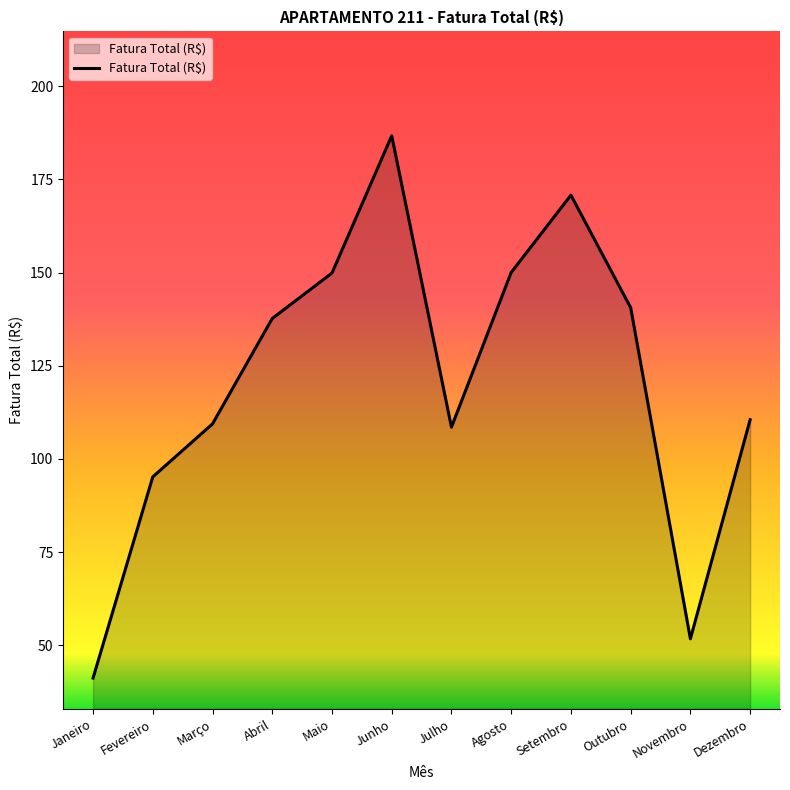

The chart shows a value of 29.2 at Abril. True or false?

False